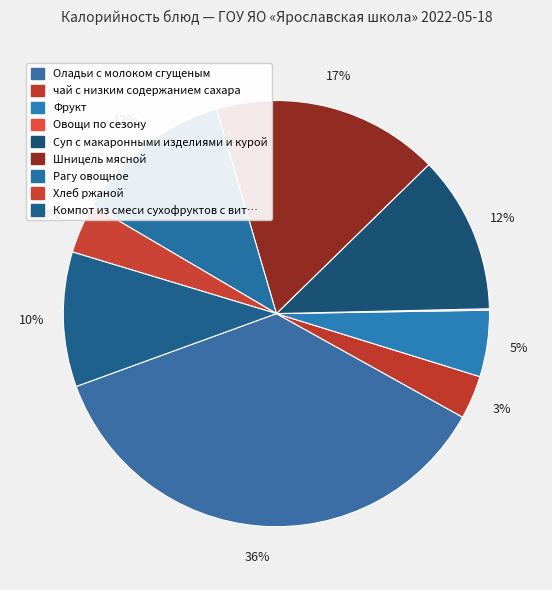

Is there any slice that represents more than half of the pie?

No